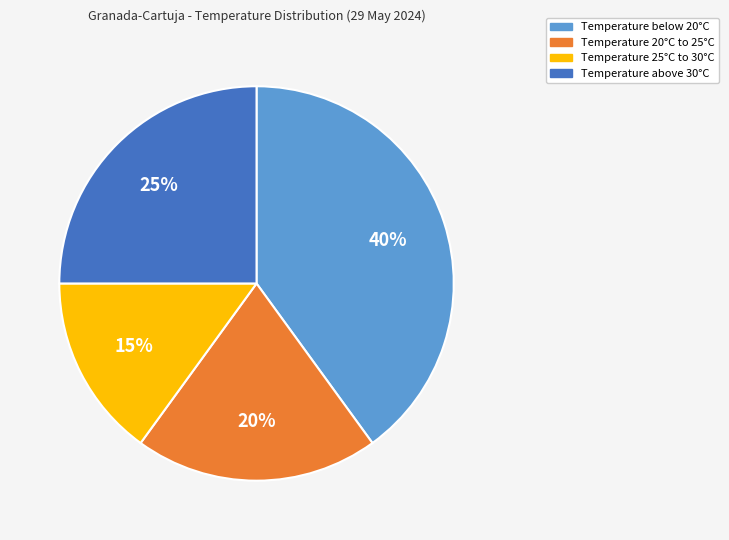

Does any single category account for the majority?

No